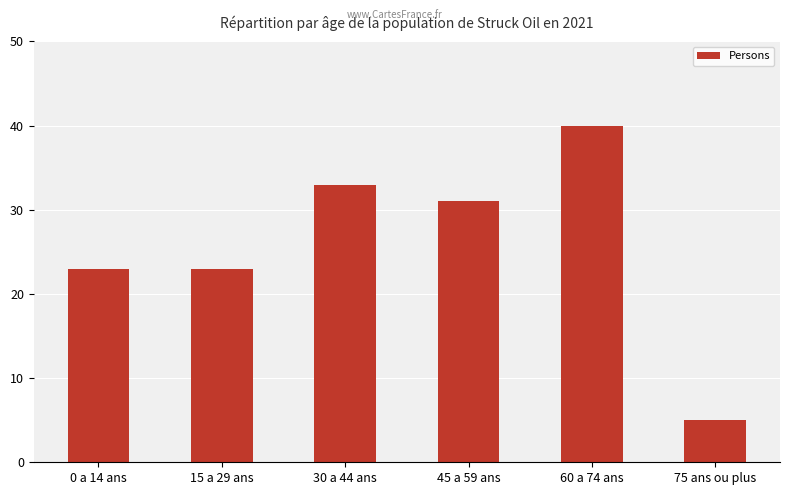

Which has a higher value, 45 a 59 ans or 75 ans ou plus?

45 a 59 ans